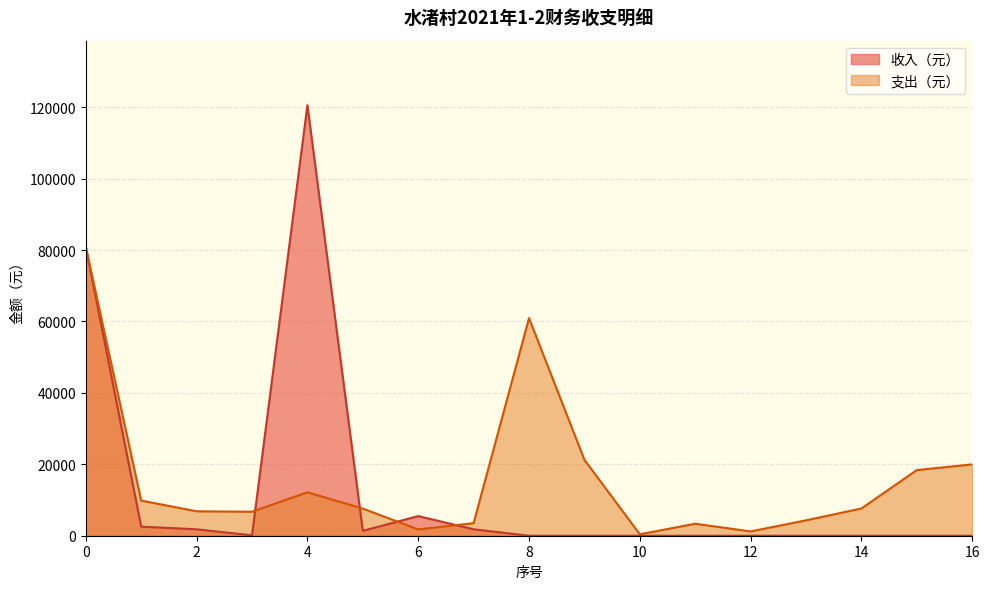

What is the sum of all values?

266809.1